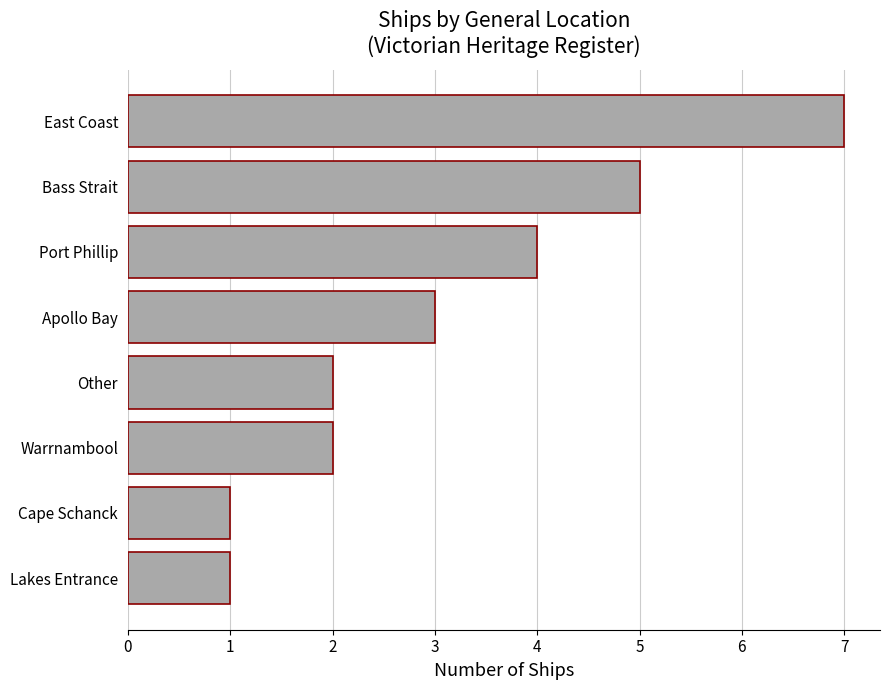

Is it true that the value at Apollo Bay is 5?

False